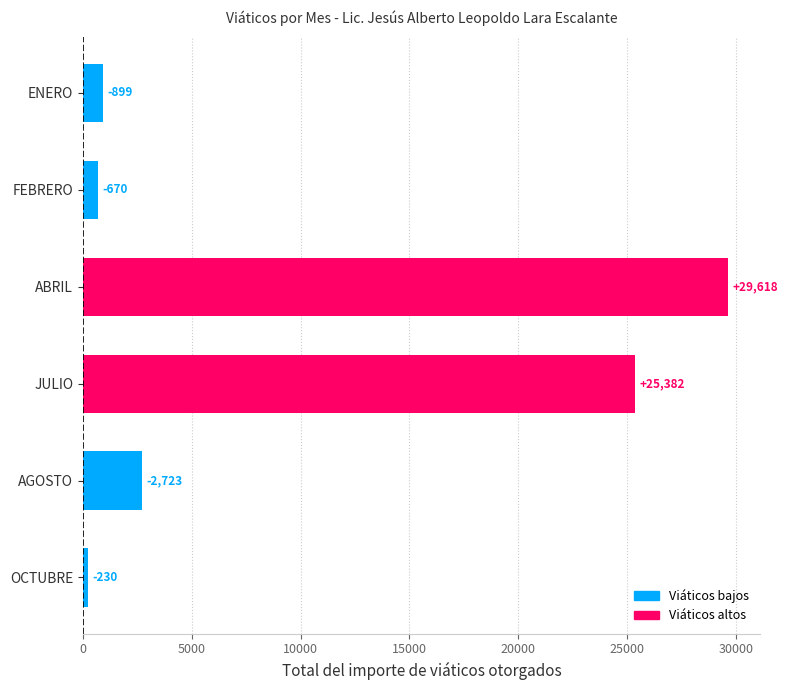

Are the bars horizontal?

Yes